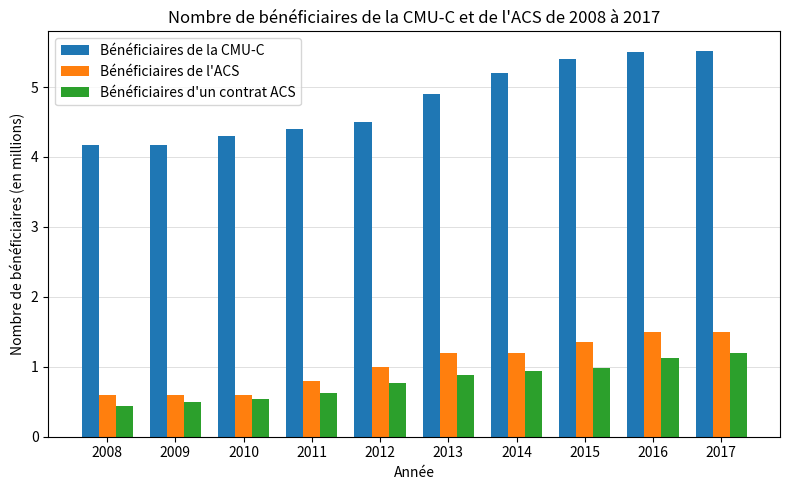

What is the minimum value shown in the chart?

0.4